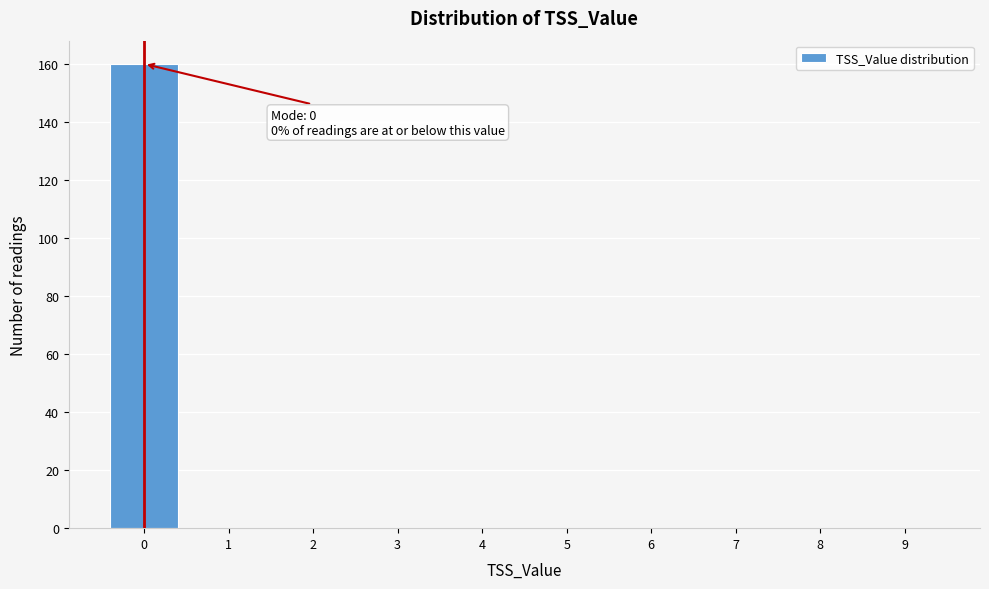

Over which range of the x-axis is the bar tallest?

-0.5 to 0.5